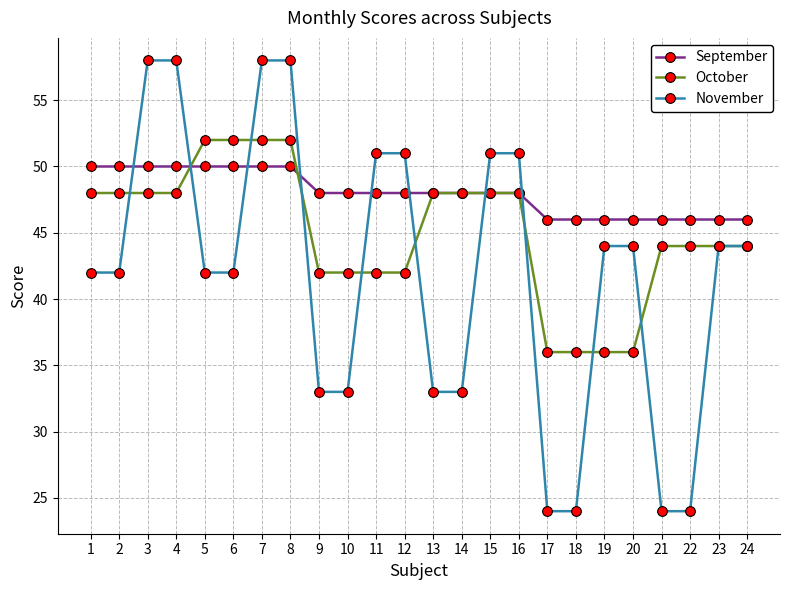

What is the difference between the second highest and minimum values in the November series?

34